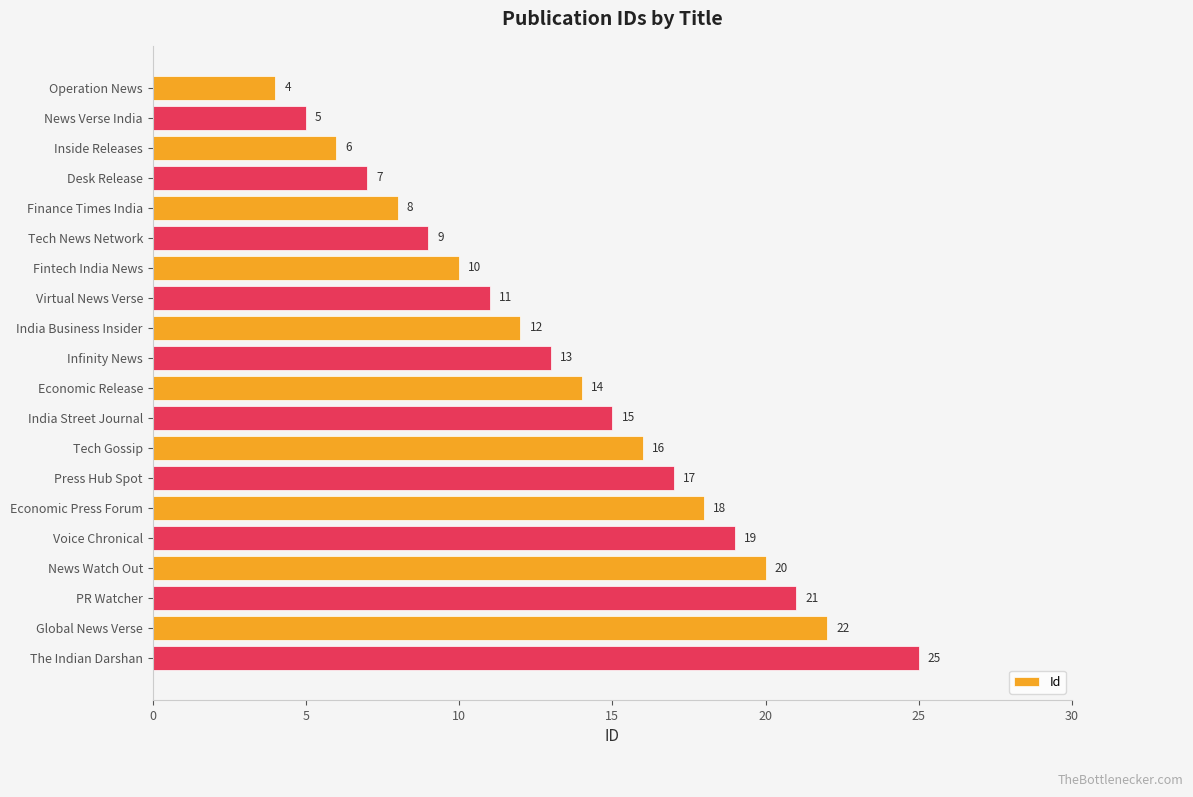

What is the difference between the maximum and minimum values?

21